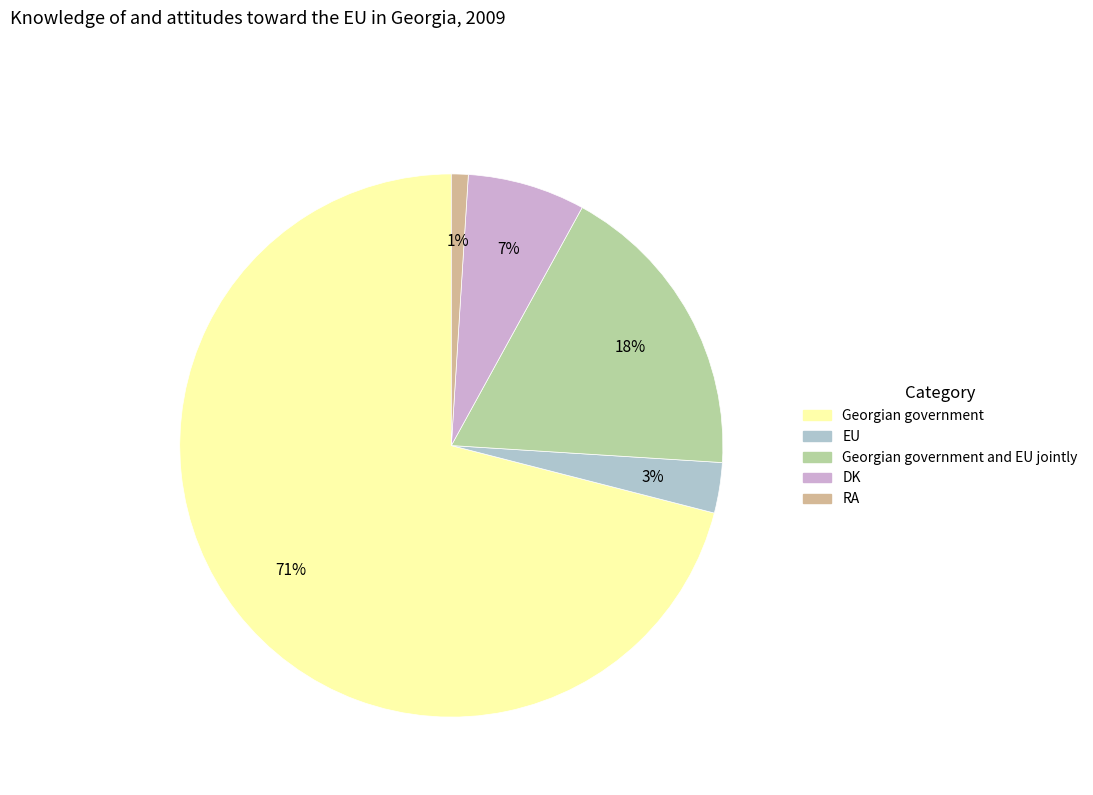

To the nearest percent, what is the average slice percentage?

20%